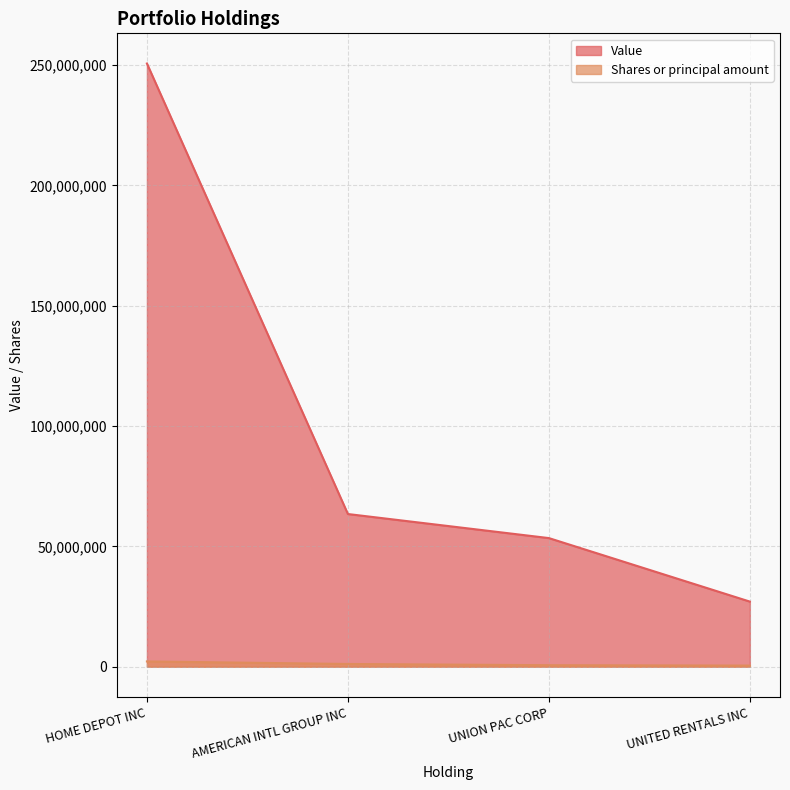

What is the total value across all series at UNITED RENTALS INC?

27490298